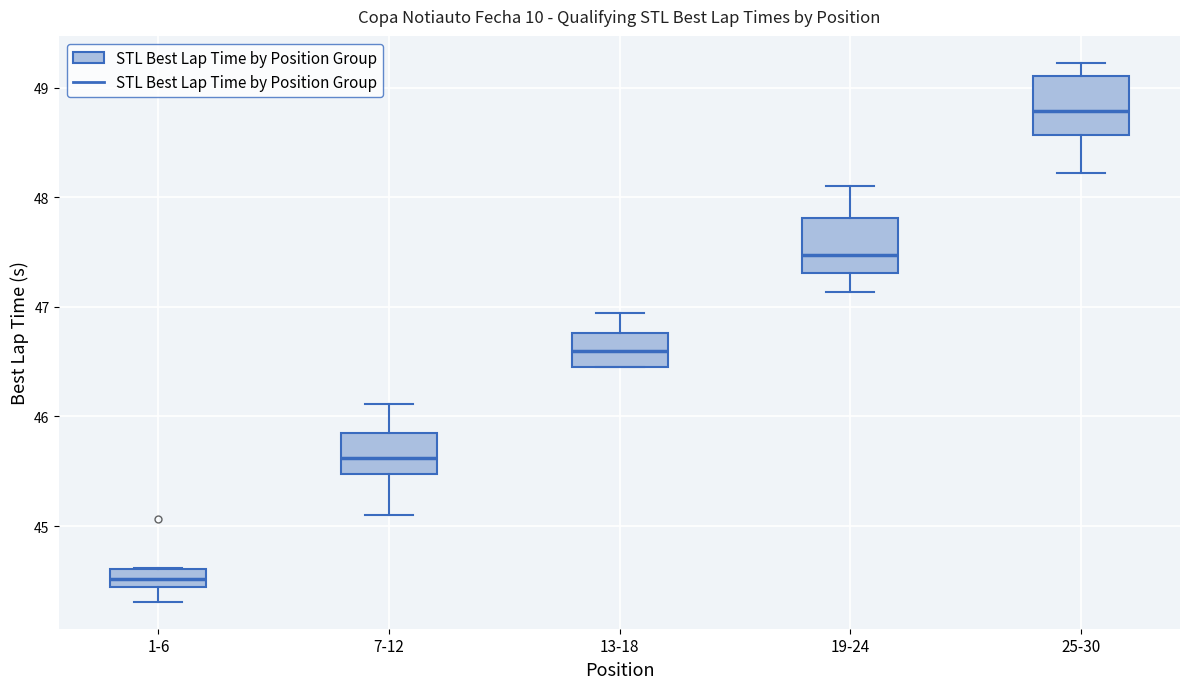

Reading left to right, read every box against the y-axis: the position of its median line, the range the box covers, and the ends of its whiskers. The values are not printed on the chart, so give them approximately, as read against the axis.

1-6: median 44.5, box 44.4 to 44.6, whiskers 44.3 to 44.6
7-12: median 45.6, box 45.5 to 45.9, whiskers 45.1 to 46.1
13-18: median 46.6, box 46.5 to 46.8, whiskers 46.5 to 46.9
19-24: median 47.5, box 47.3 to 47.8, whiskers 47.1 to 48.1
25-30: median 48.8, box 48.6 to 49.1, whiskers 48.2 to 49.2